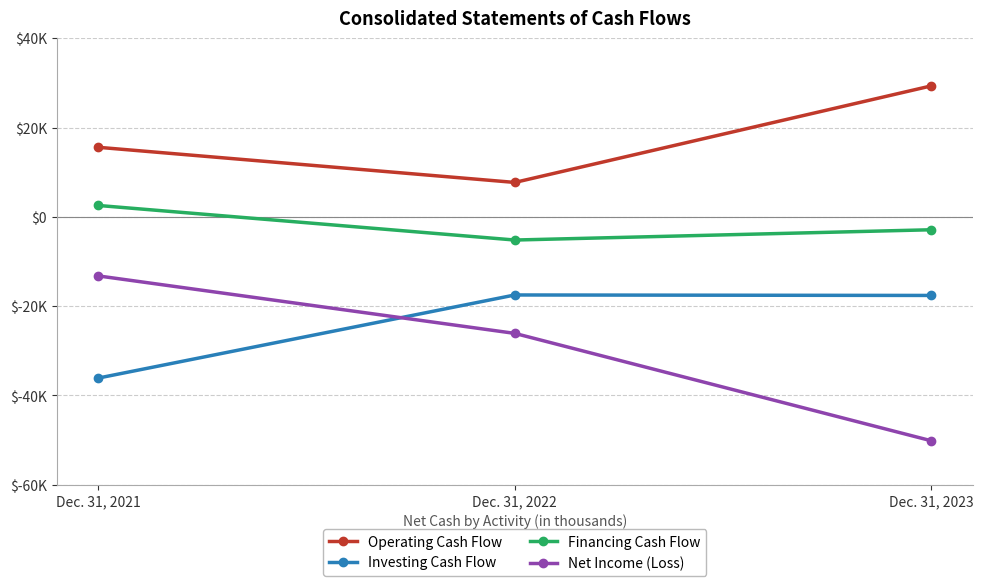

At which category does the chart reach its peak across all series?

Dec. 31, 2023